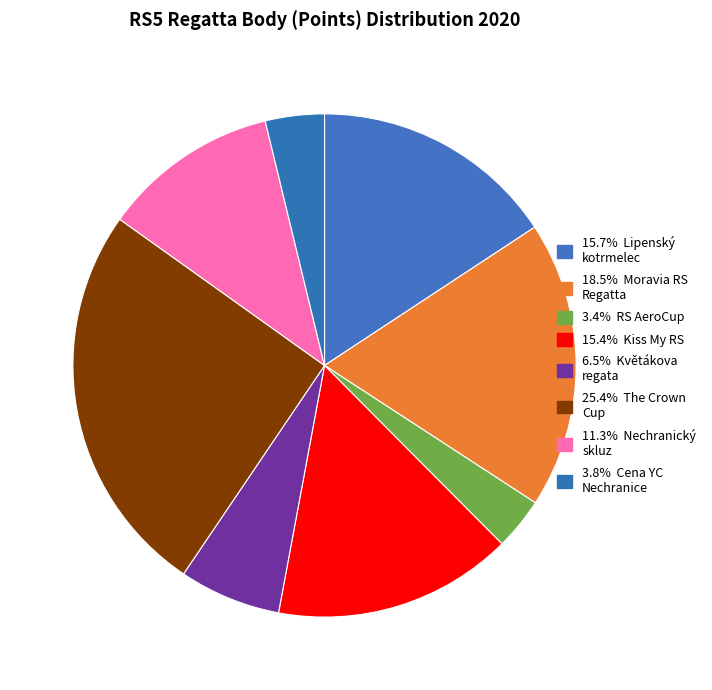

To the nearest percent, what is the difference between the largest and smallest slice percentages?

22%